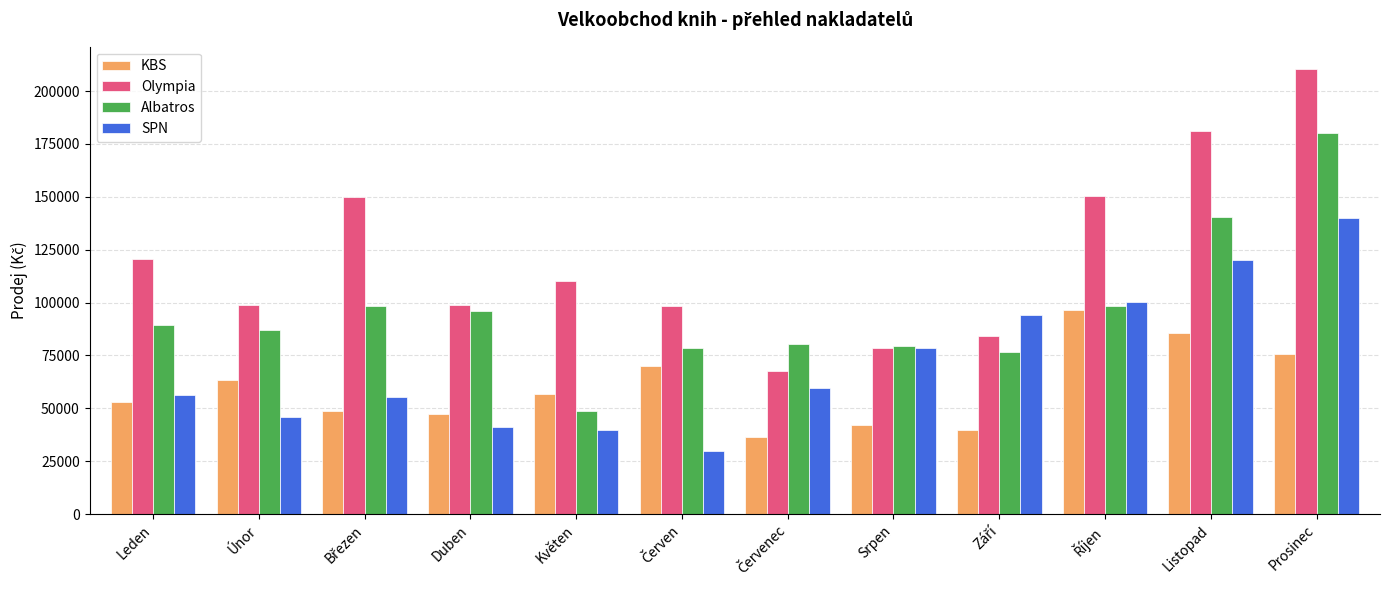

What is the spread (max minus min) of values at Listopad?

95330